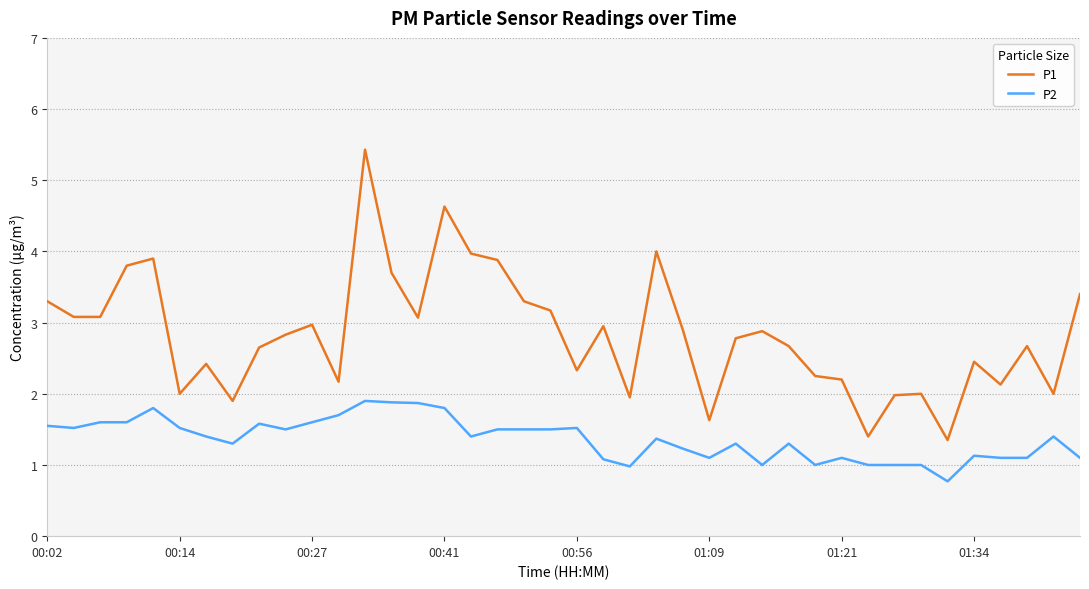

What is the minimum value for P1?

1.4